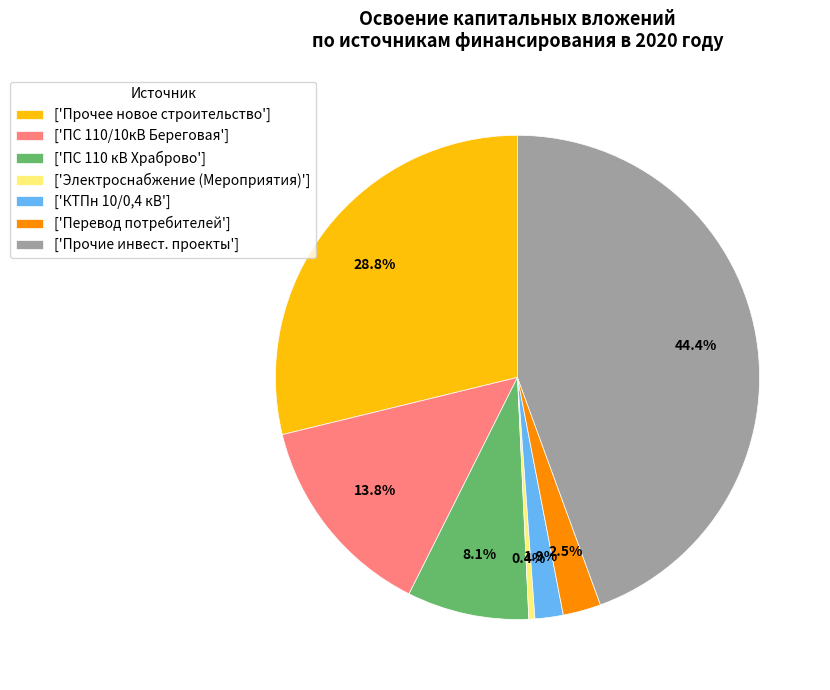

Is there any slice that represents more than half of the pie?

No